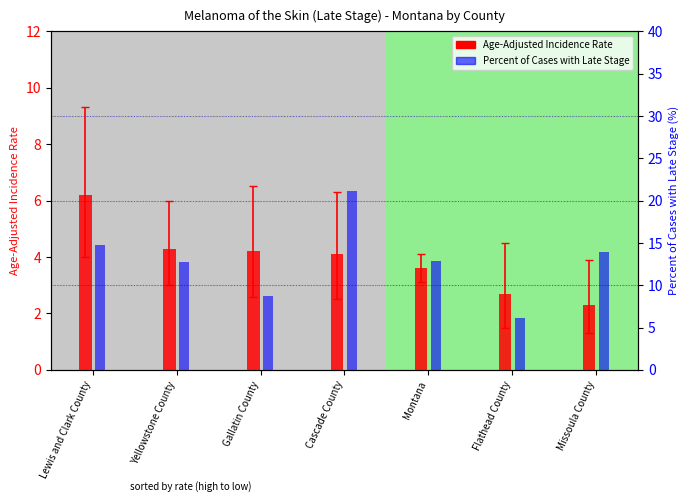

True or false: percentile rank within the sample has a value of 4.3 at Yellowstone County.

False